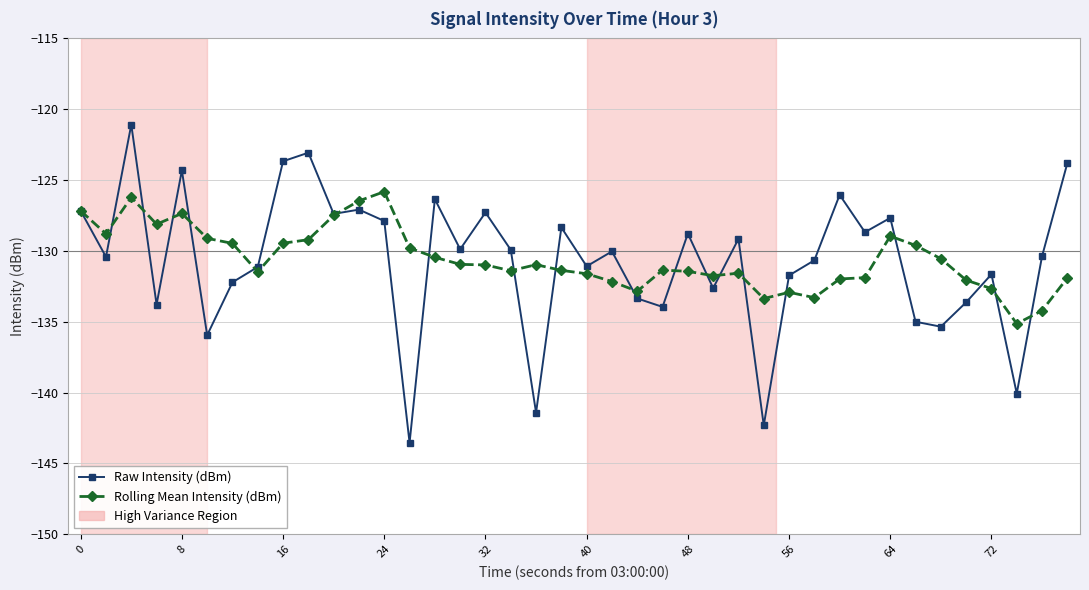

What is the maximum value shown in the chart?

-121.1